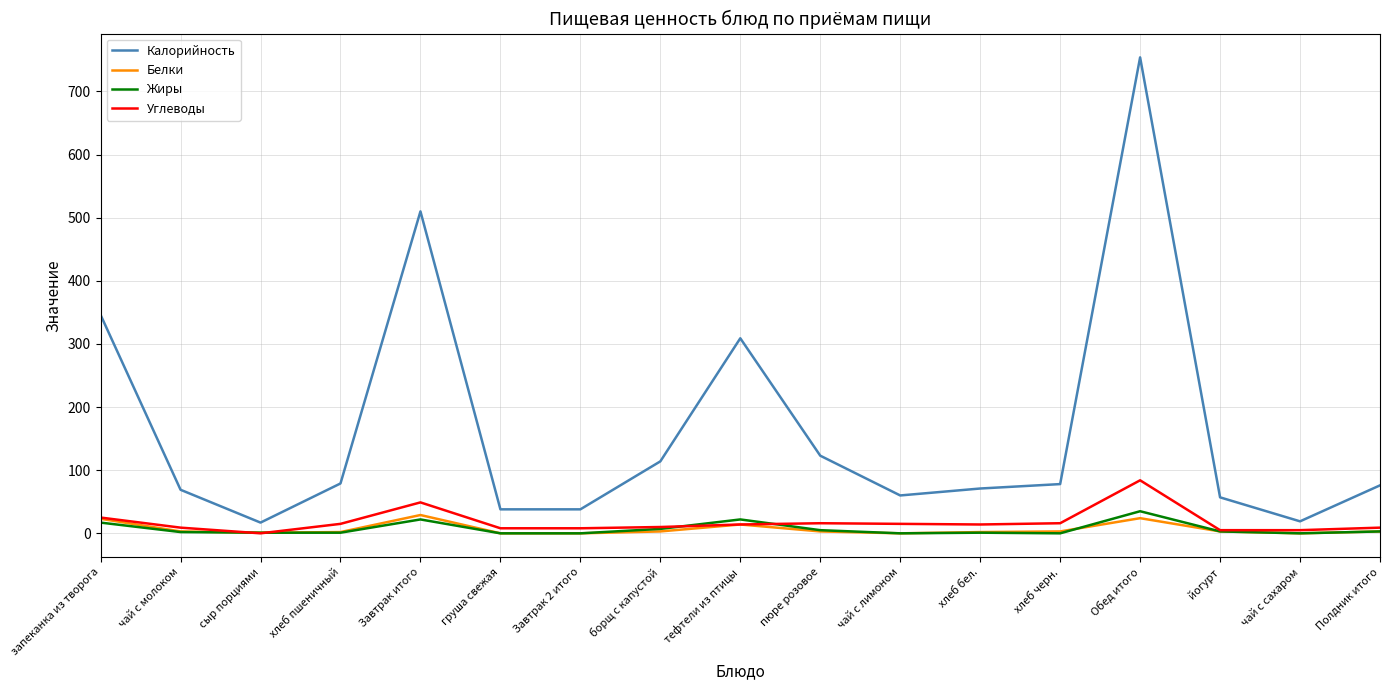

At Завтрак итого, list the series in order from largest to smallest.

Калорийность, Углеводы, Белки, Жиры